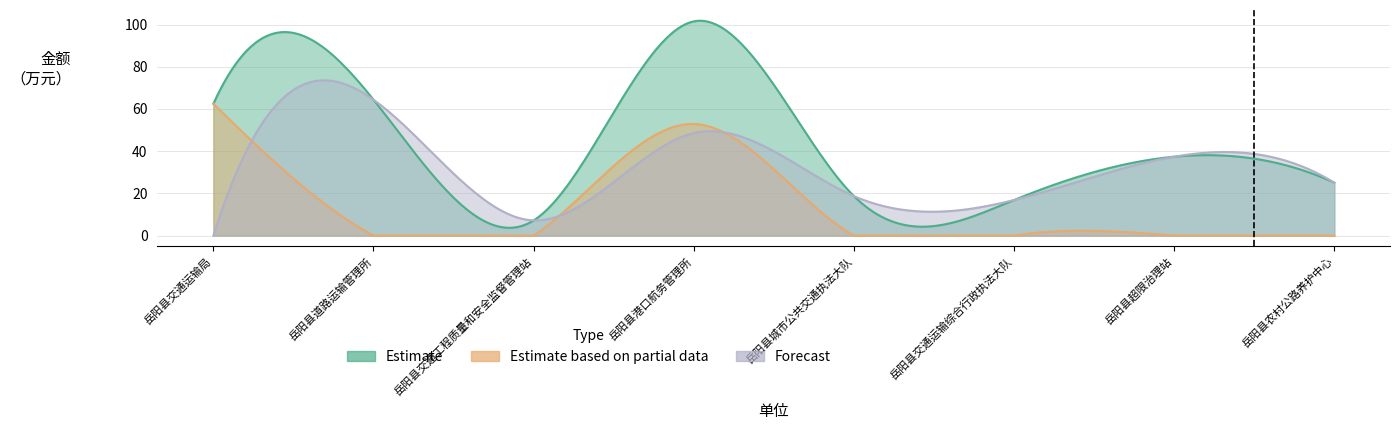

What are all the series names shown in the legend?

Estimate, Estimate based on partial data, Forecast